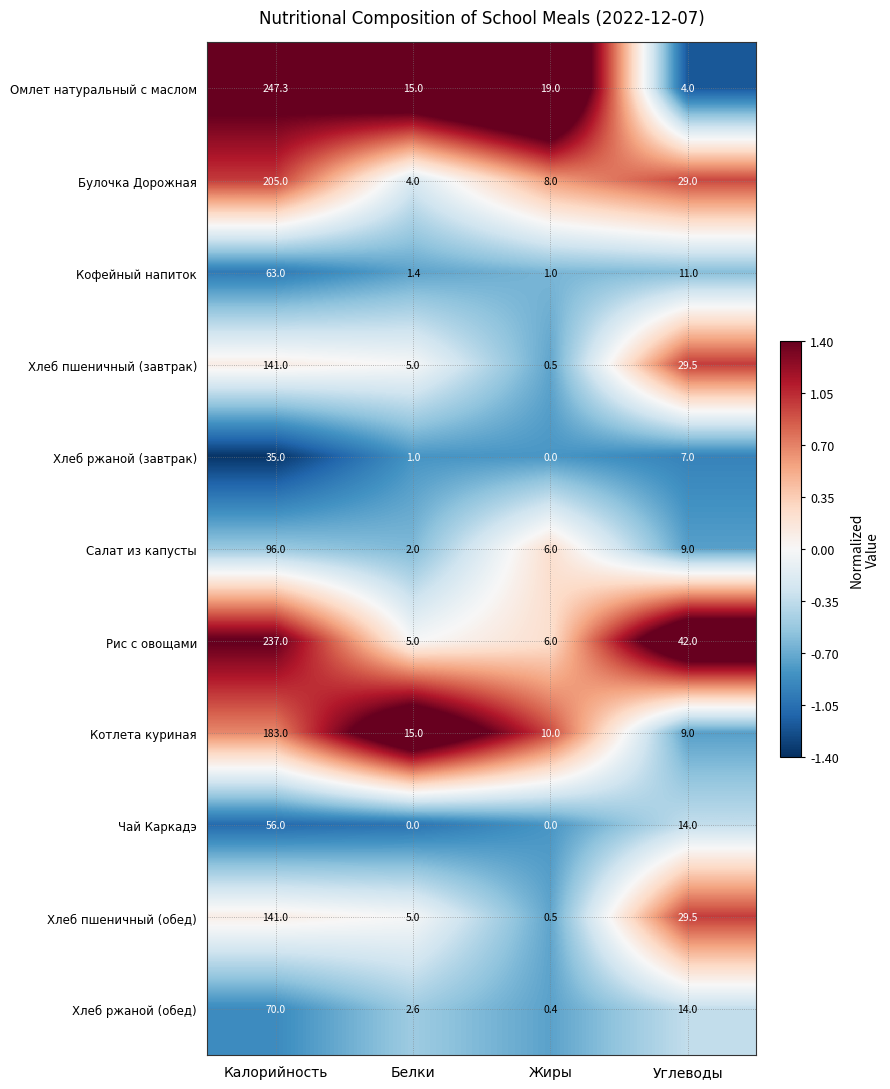

What is the sum of the Хлеб ржаной (завтрак) values at Углеводы and Жиры?

7.0